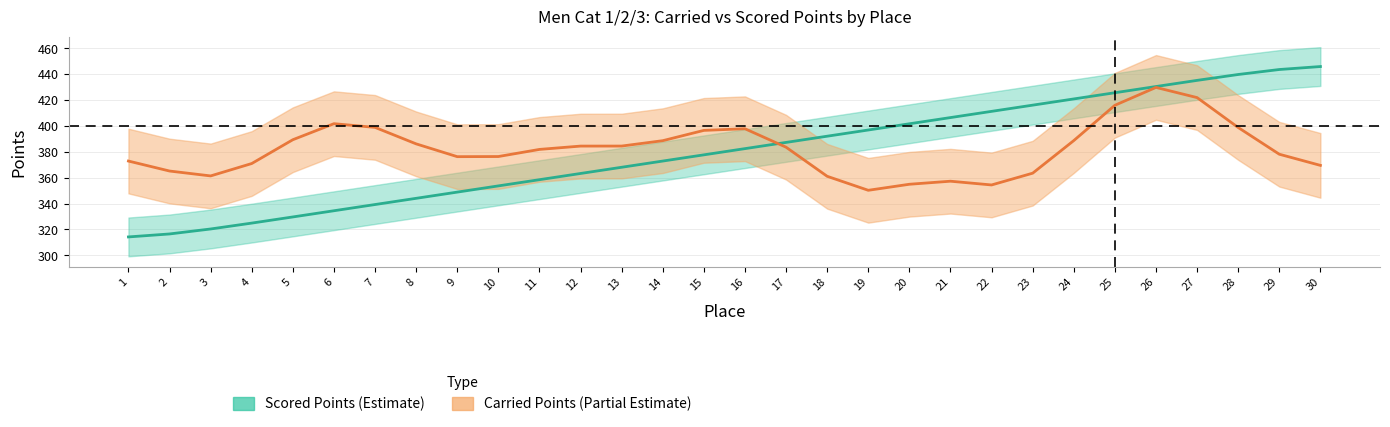

What is the smallest value displayed?

314.2